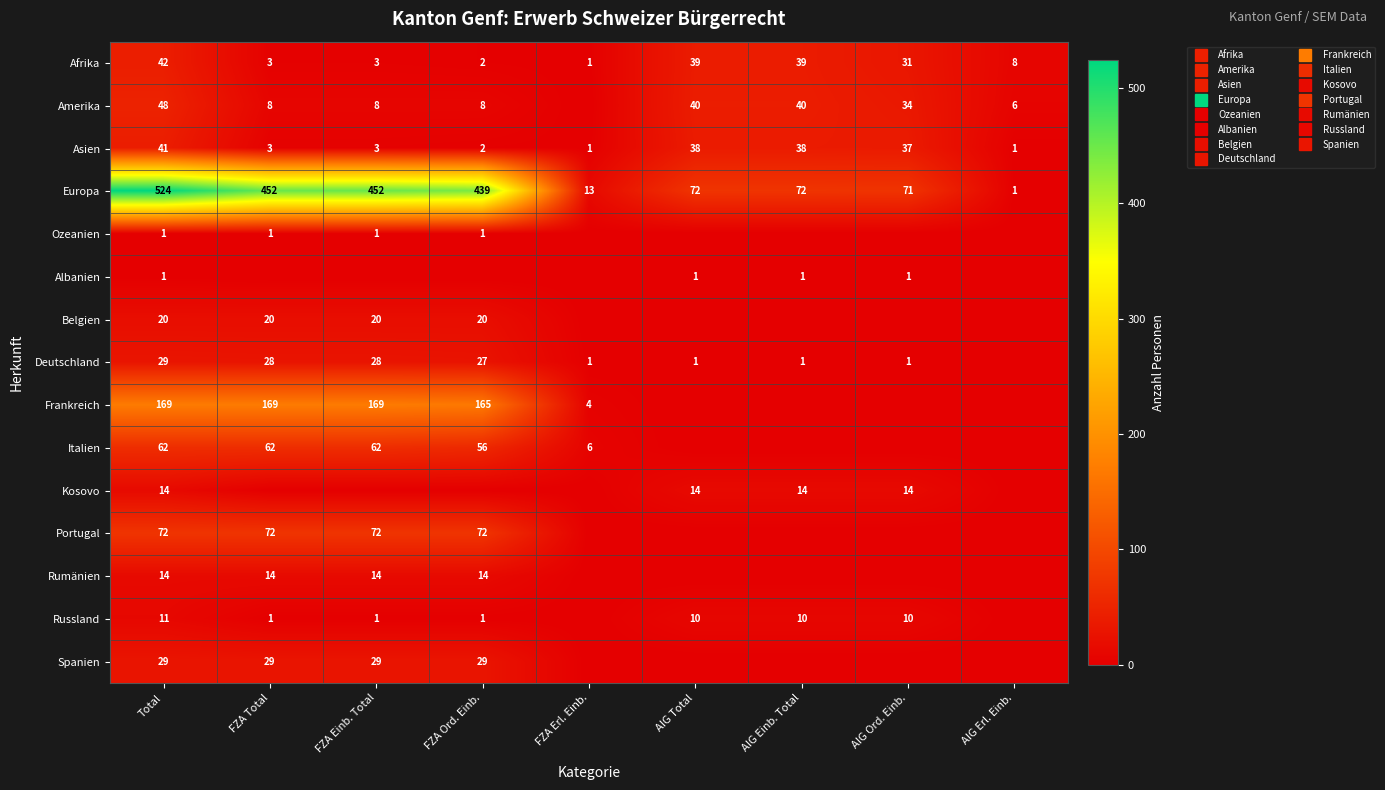

What is the spread (max minus min) of values at AIG Erl. Einb.?

8